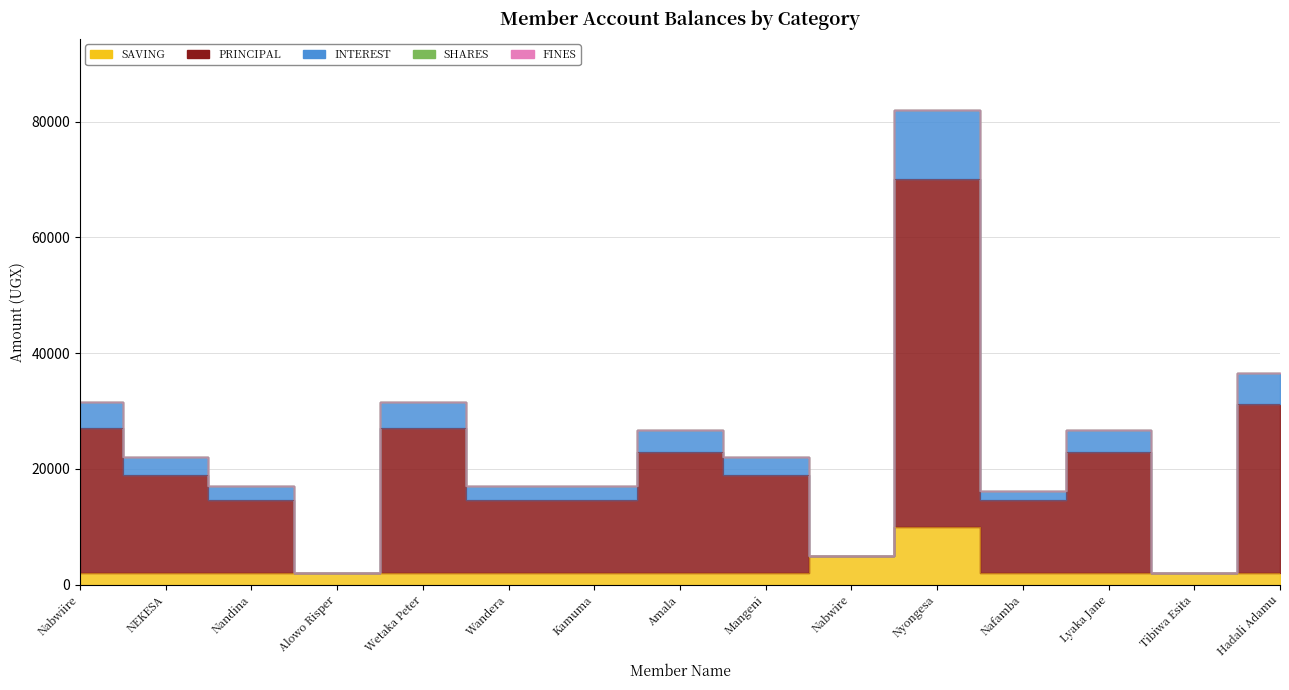

True or false: INTEREST and PRINCIPAL cross at least once.

False